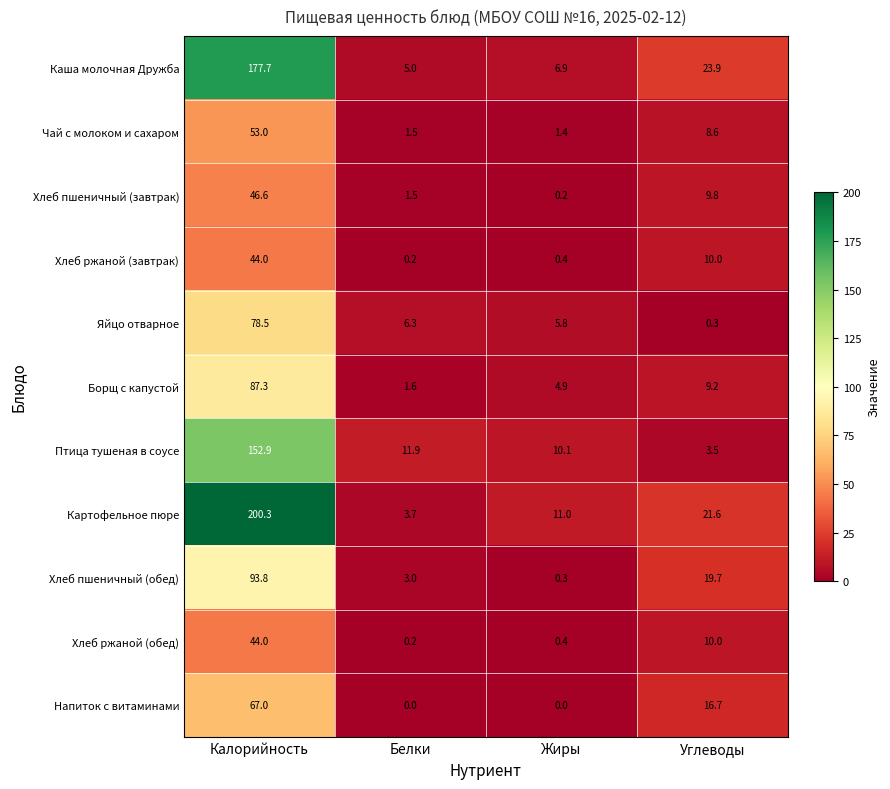

What value does the Хлеб пшеничный (обед) series have at Углеводы?

19.7